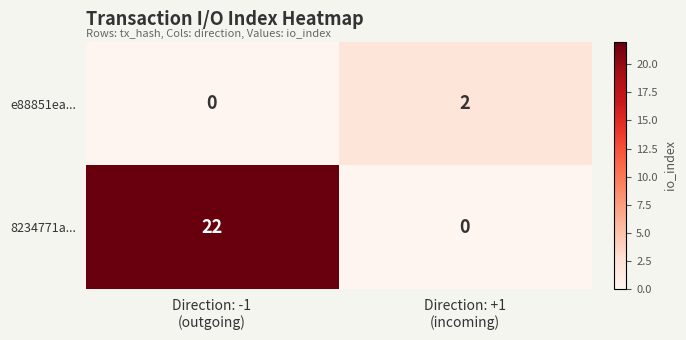

What is the average value of the 8234771a... series?

11